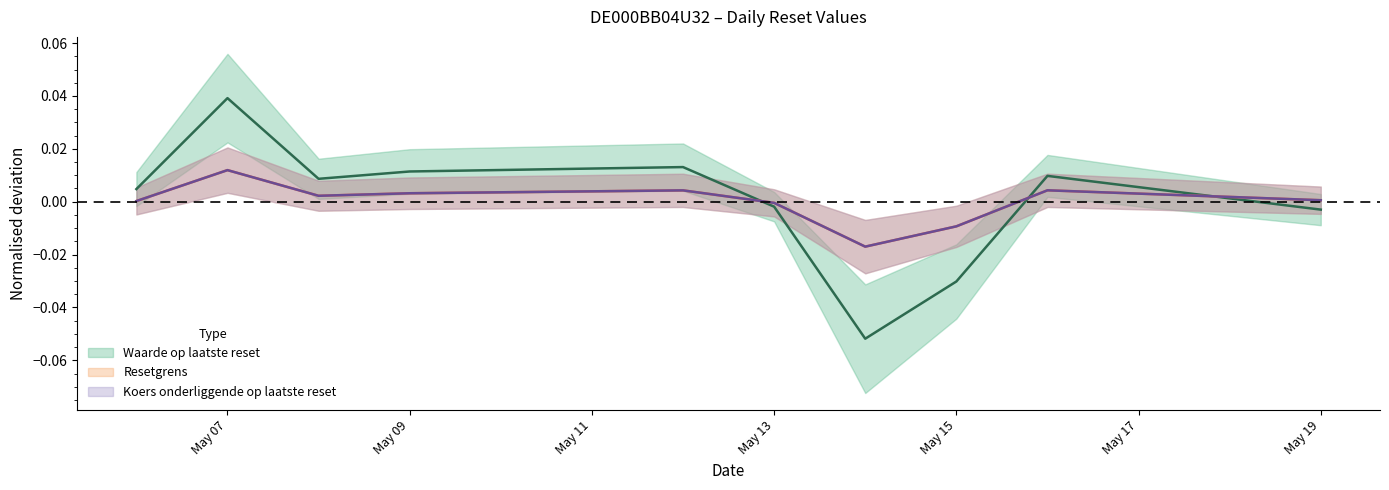

Is it true that Koers onderliggende op laatste reset equals 0.0 at May 09?

True